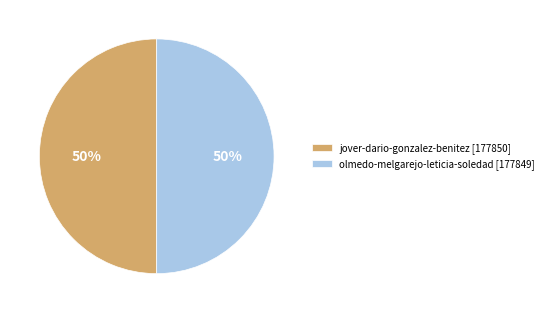

To the nearest percent, what percentage of the pie is olmedo-melgarejo-leticia-soledad?

50%